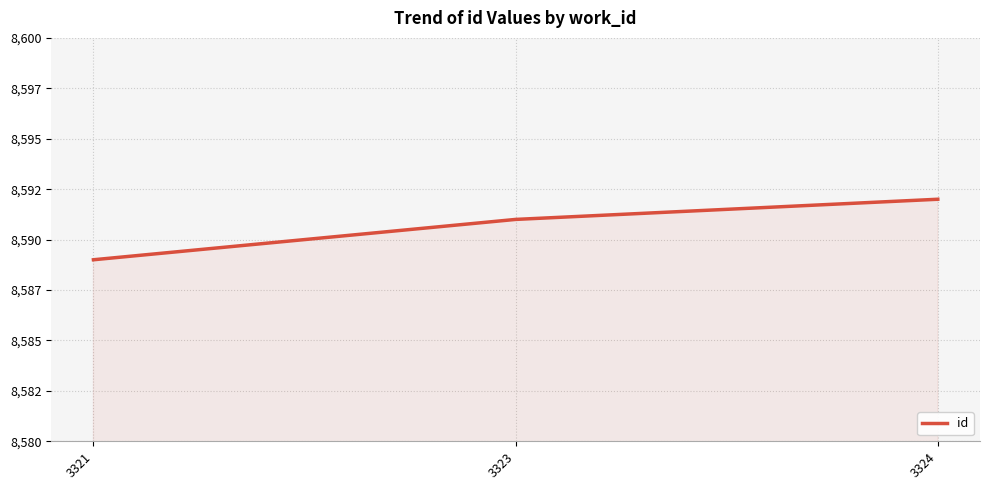

Between 3324 and 3323, which is larger?

3324